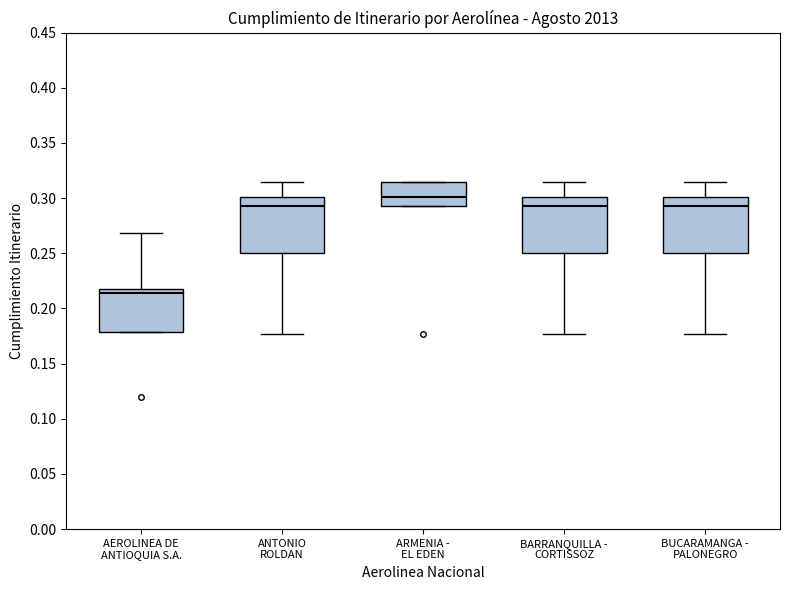

Where does the upper whisker of the box for ANTONIO ROLDAN end on the y-axis? The values are not printed on the chart, so give them approximately, as read against the axis.

0.315